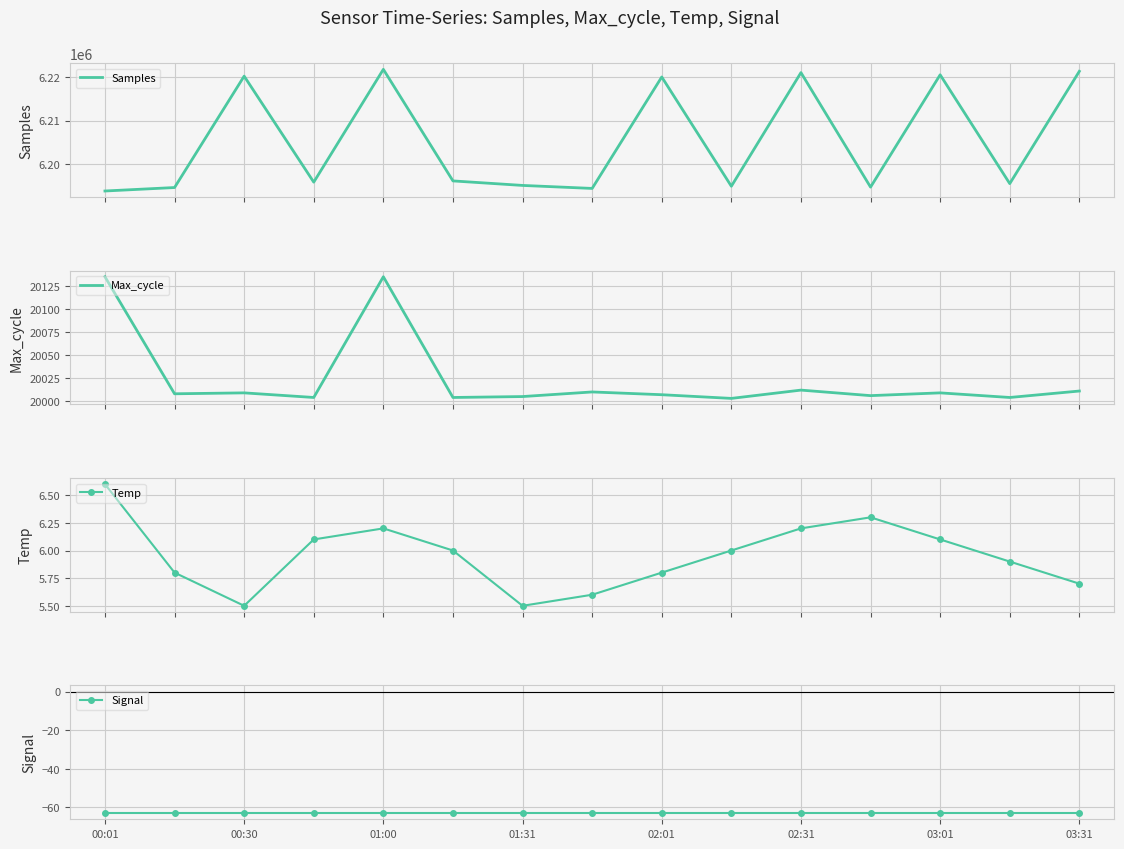

What is the value of the Samples point at the 5th from the left?

6221745.0